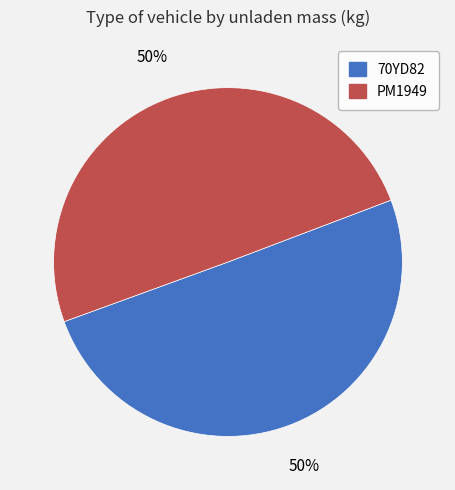

The PM1949 slice represents 50% of the pie. True or false?

True